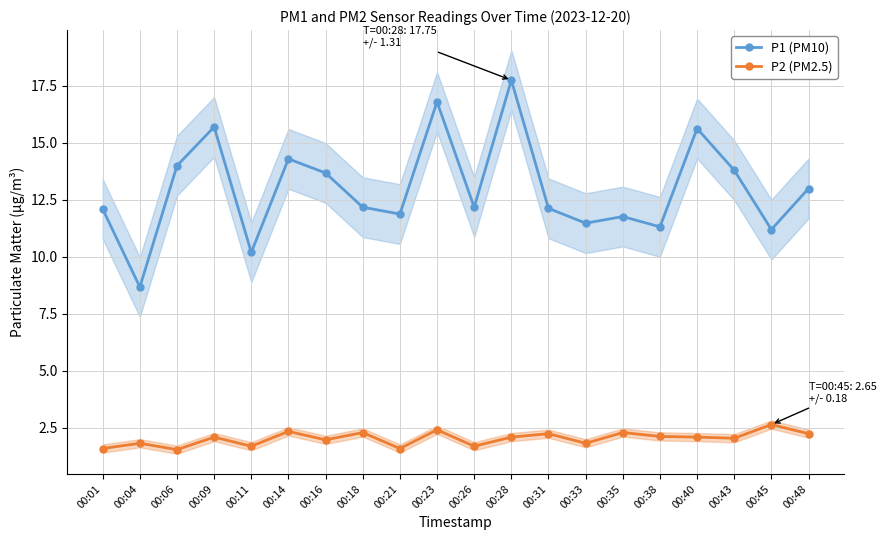

What is the spread (max minus min) of values at 00:28?

15.7